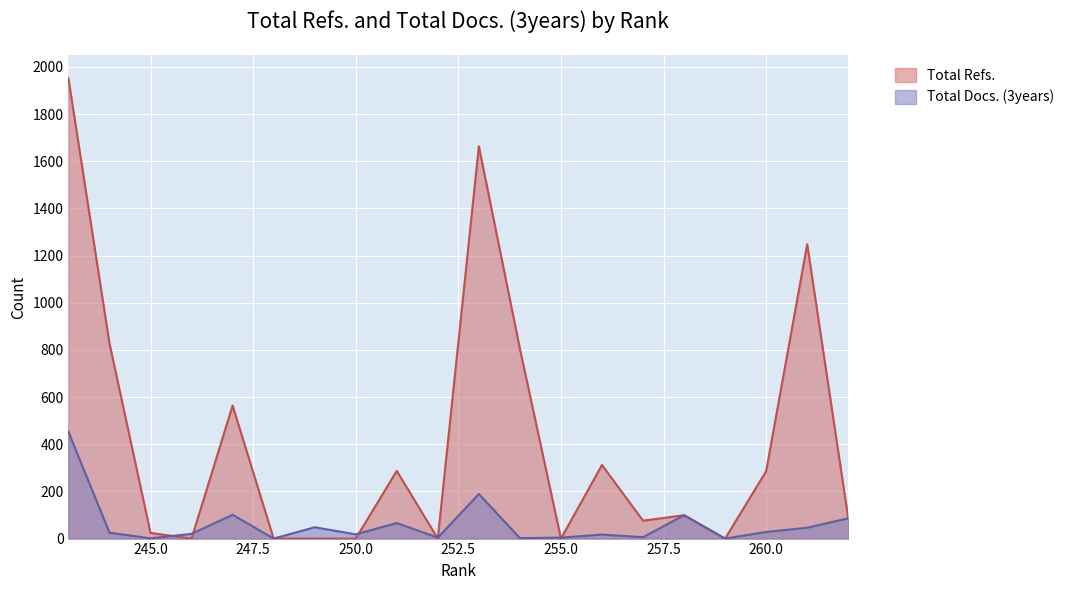

Rank the series at 251 from highest to lowest value.

Total Refs., Total Docs. (3years)